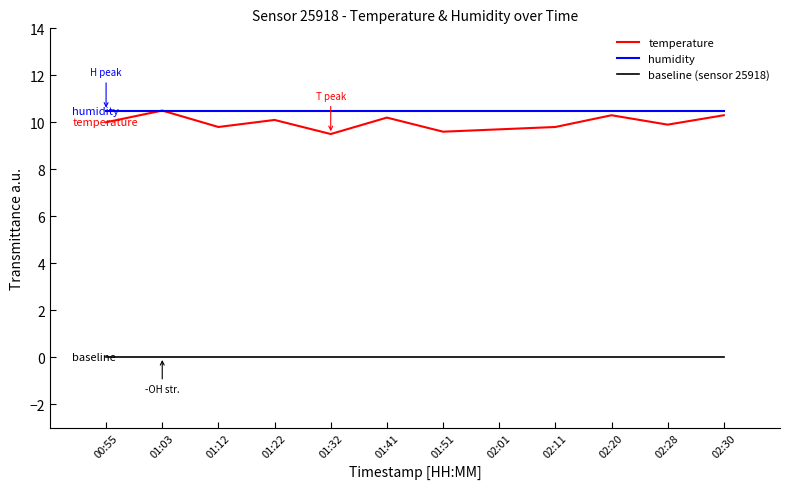

What is the sum of all temperature values?

119.7